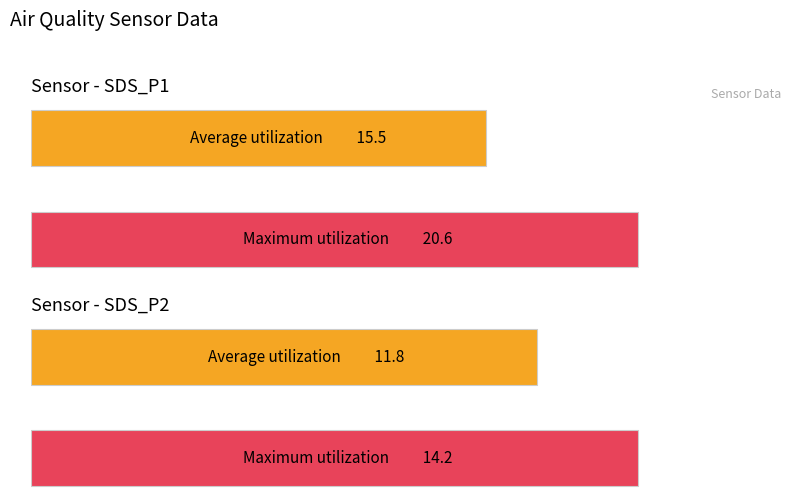

Which has a higher value, SDS_P1 or SDS_P2?

SDS_P1